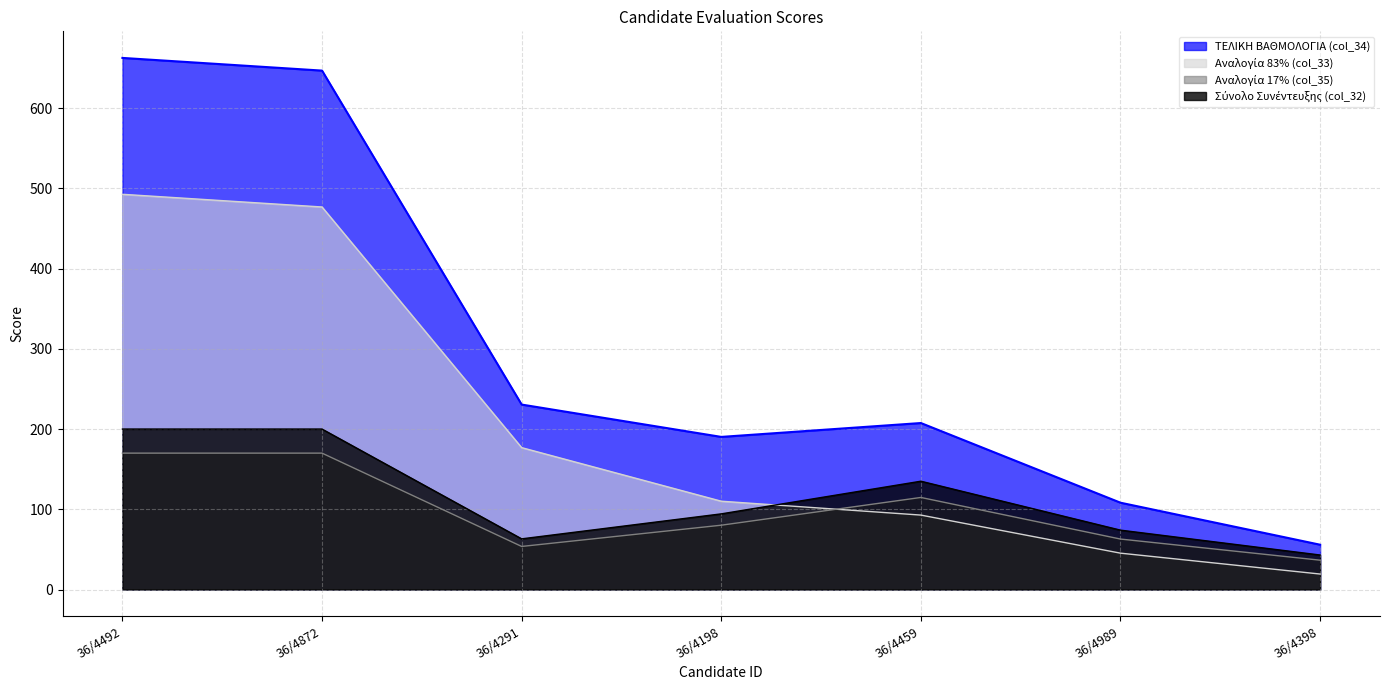

Is it true that ΤΕΛΙΚΗ ΒΑΘΜΟΛΟΓΙΑ (col_34) equals 662.6 at 36/4492?

True